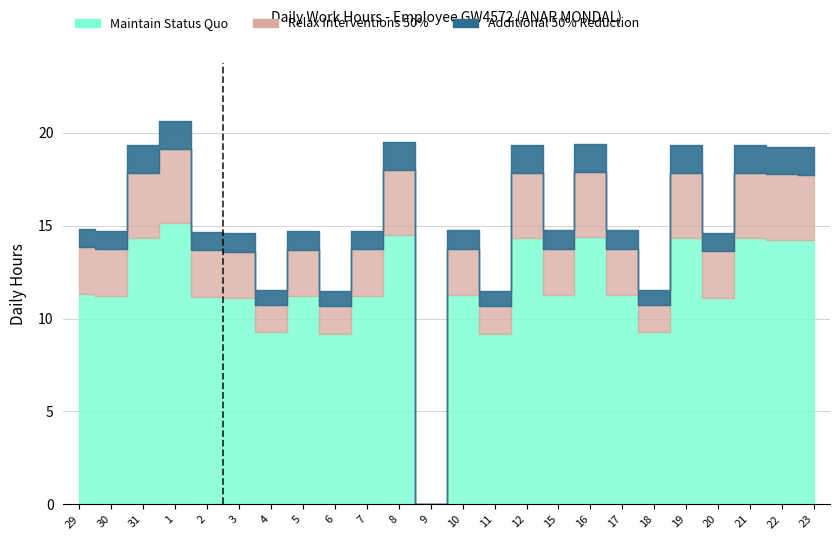

What is the approximate value of Maintain Status Quo at 20?

11.1